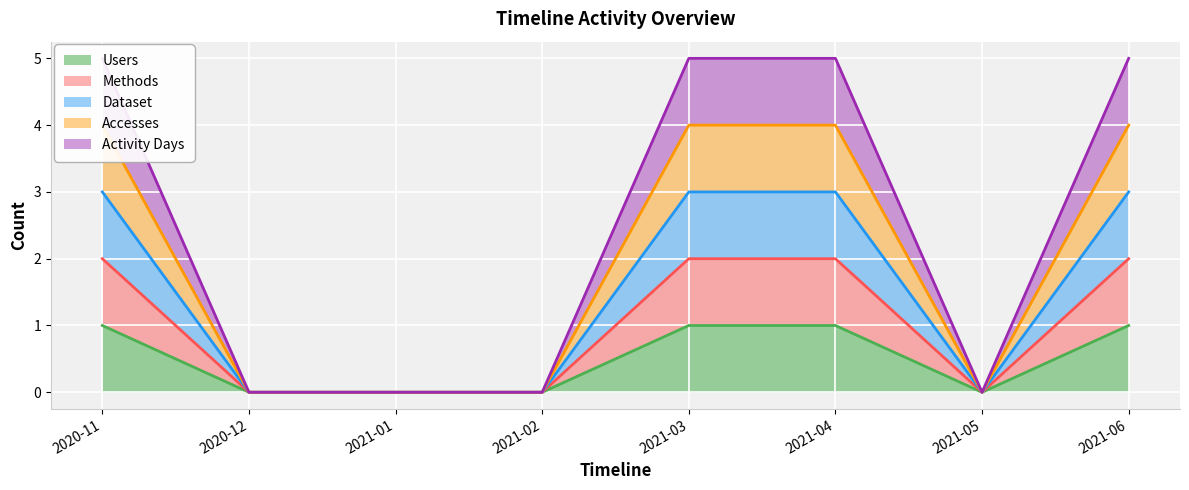

Rank the series at 2021-04 from highest to lowest value.

Activity Days, Accesses, Dataset, Methods, Users